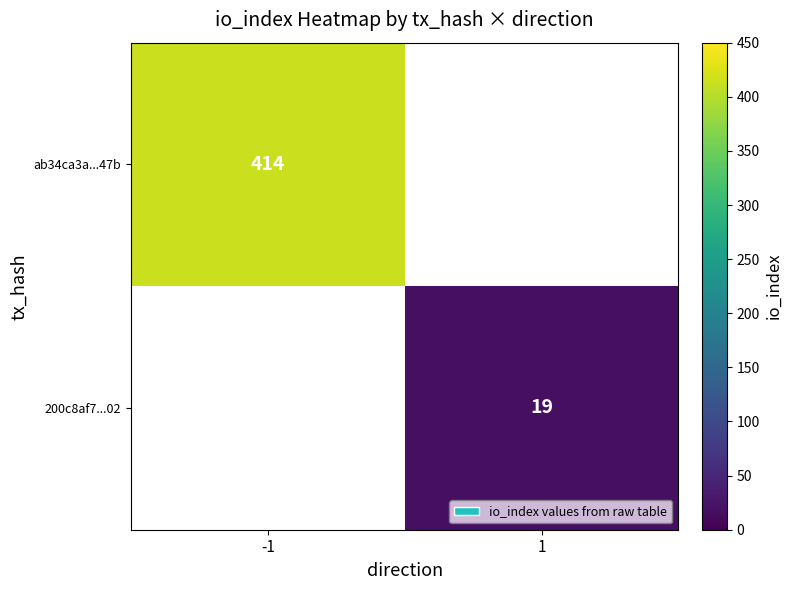

True or false: 200c8af7...02 has a value of 5.5 at 1.

False